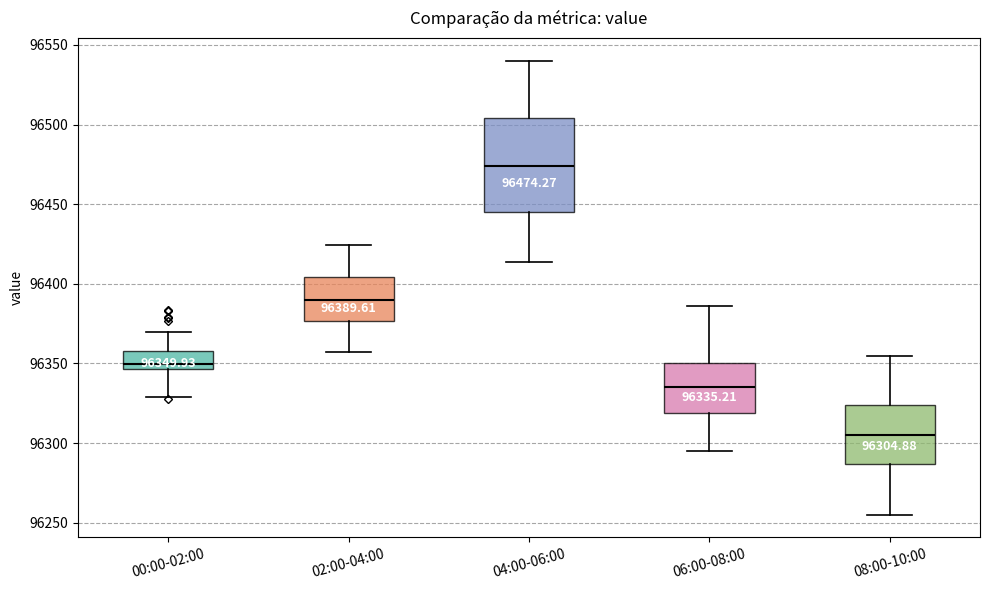

Which box's median line is the lowest?

08:00-10:00